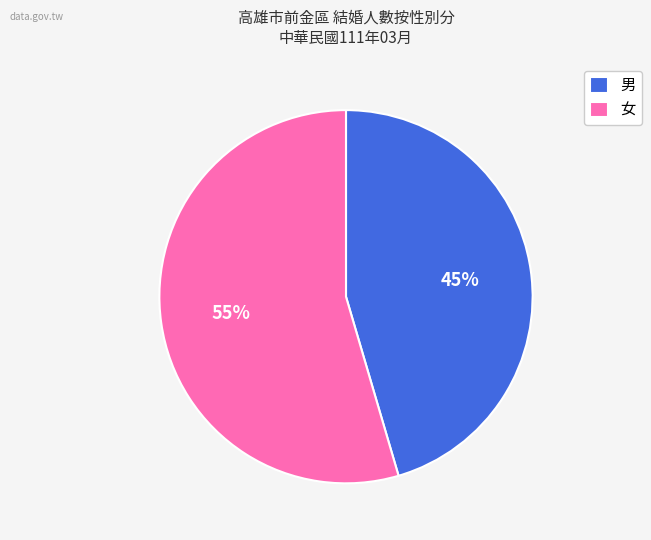

Combined, do 女 and 男 account for over 50%?

Yes